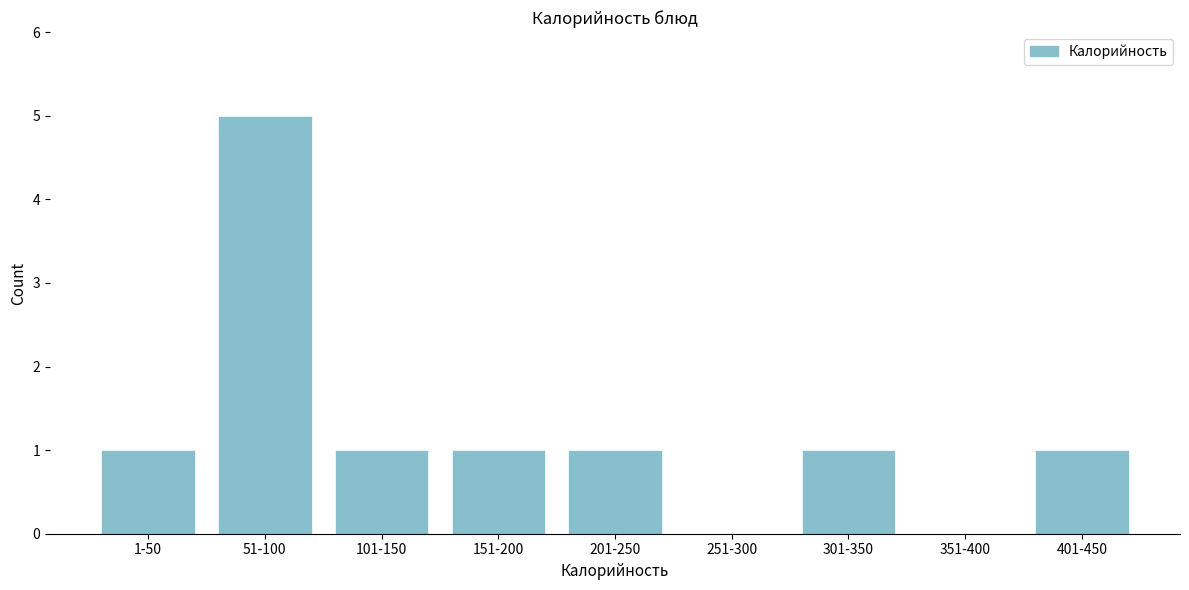

Reading left to right, list all the values displayed in this chart.

1-50=1	51-100=5	101-150=1	151-200=1	201-250=1	251-300=0	301-350=1	351-400=0	401-450=1